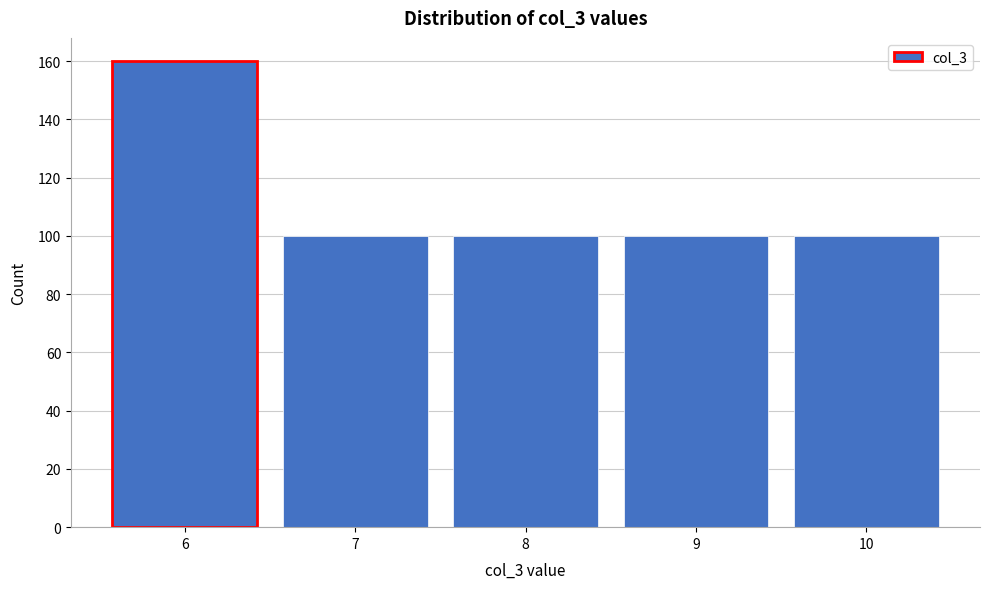

Reading left to right, transcribe all the data shown in this chart.

6=160	7=100	8=100	9=100	10=100